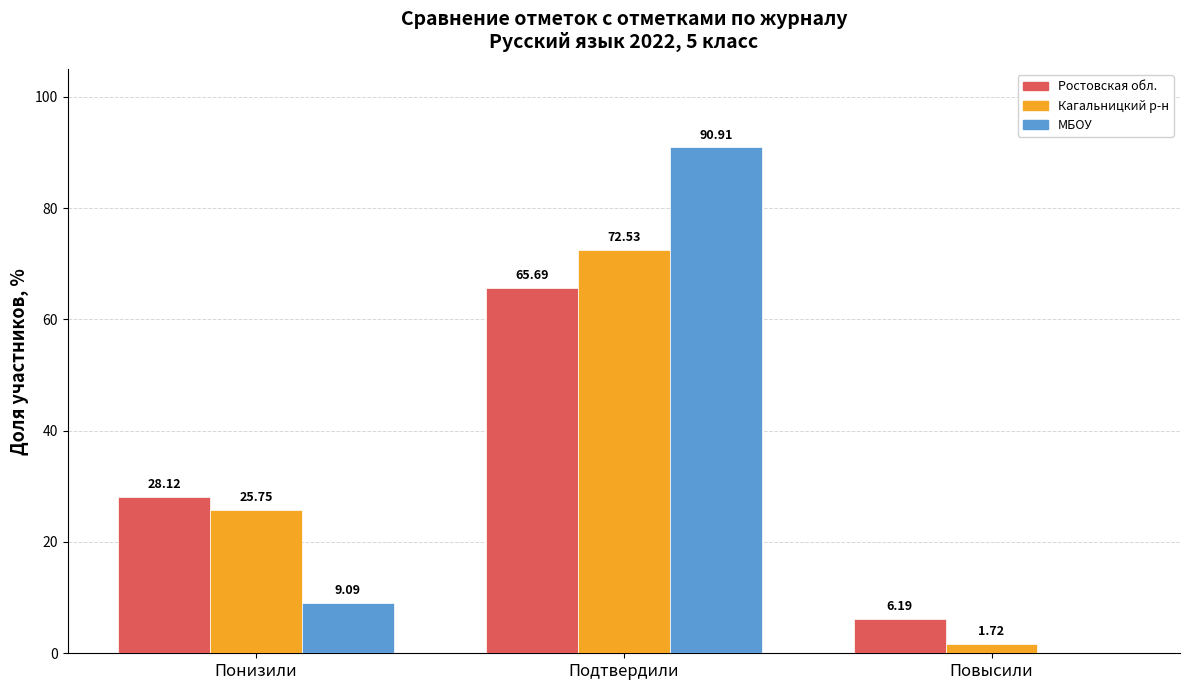

Which category has the highest value across all series?

Подтвердили